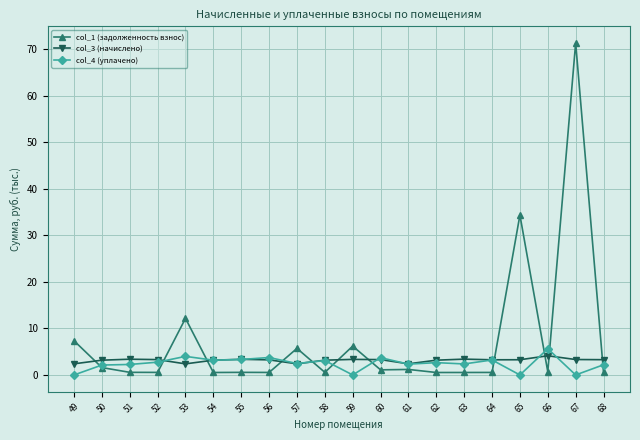

Rank the series by their maximum value, from lowest to highest.

col_3 (начислено), col_4 (уплачено), col_1 (задолженность взнос)